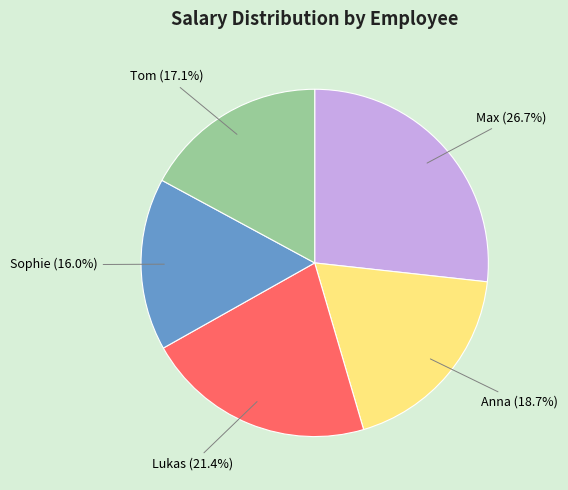

To the nearest percent, what portion does Max represent?

27%